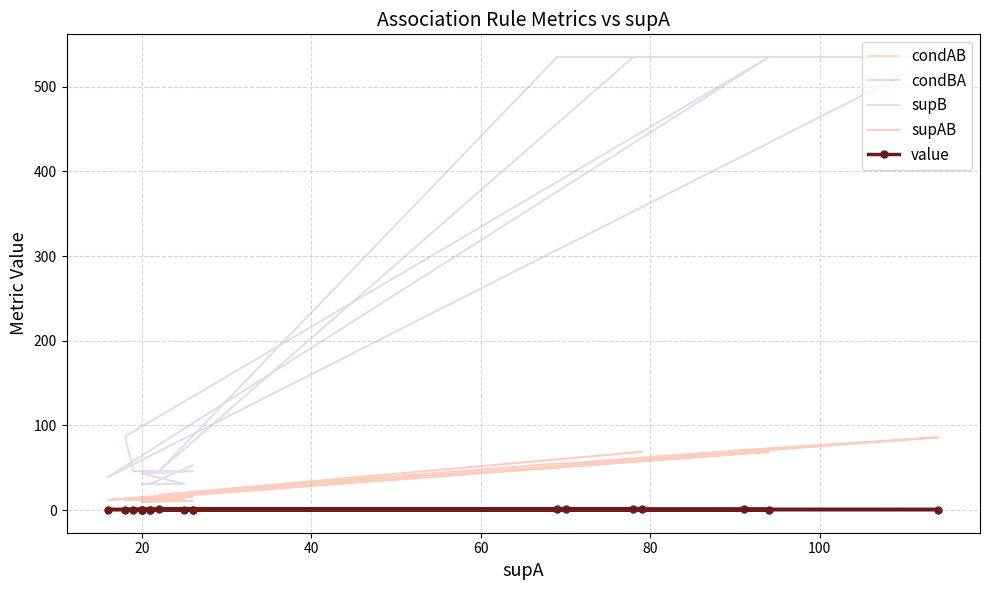

Is this an area chart (filled region under the line)?

No